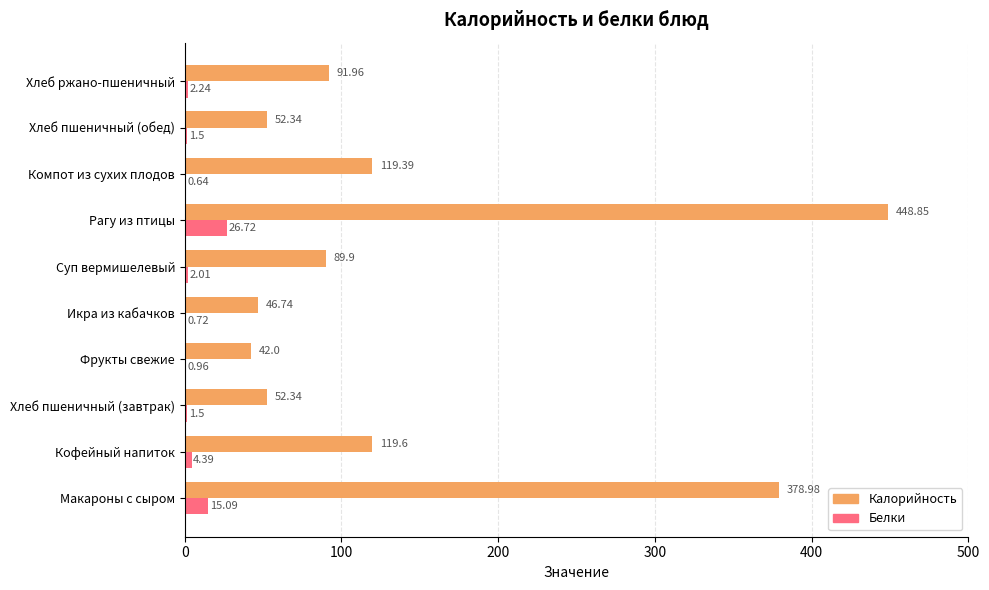

Is the value of Белки at Фрукты свежие greater than the value of Калорийность at Икра из кабачков?

No